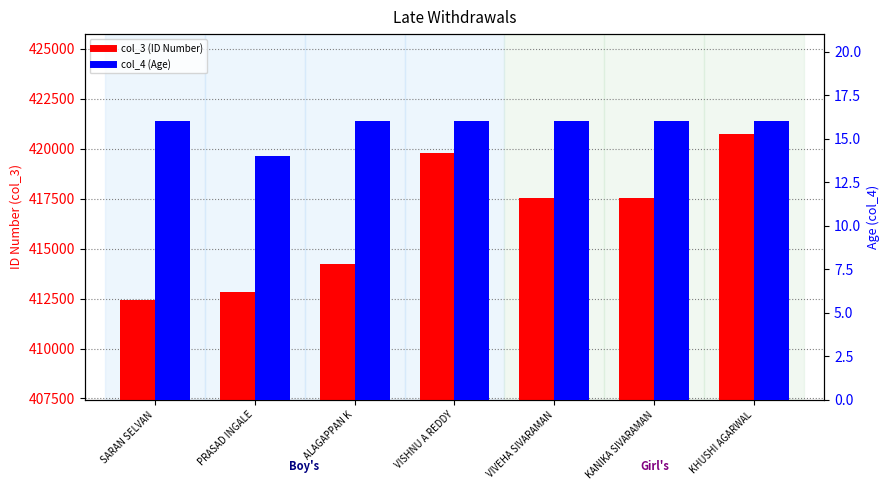

Between PRASAD INGALE and VIVEHA SIVARAMAN, which series saw the biggest shift?

col_3 (ID)